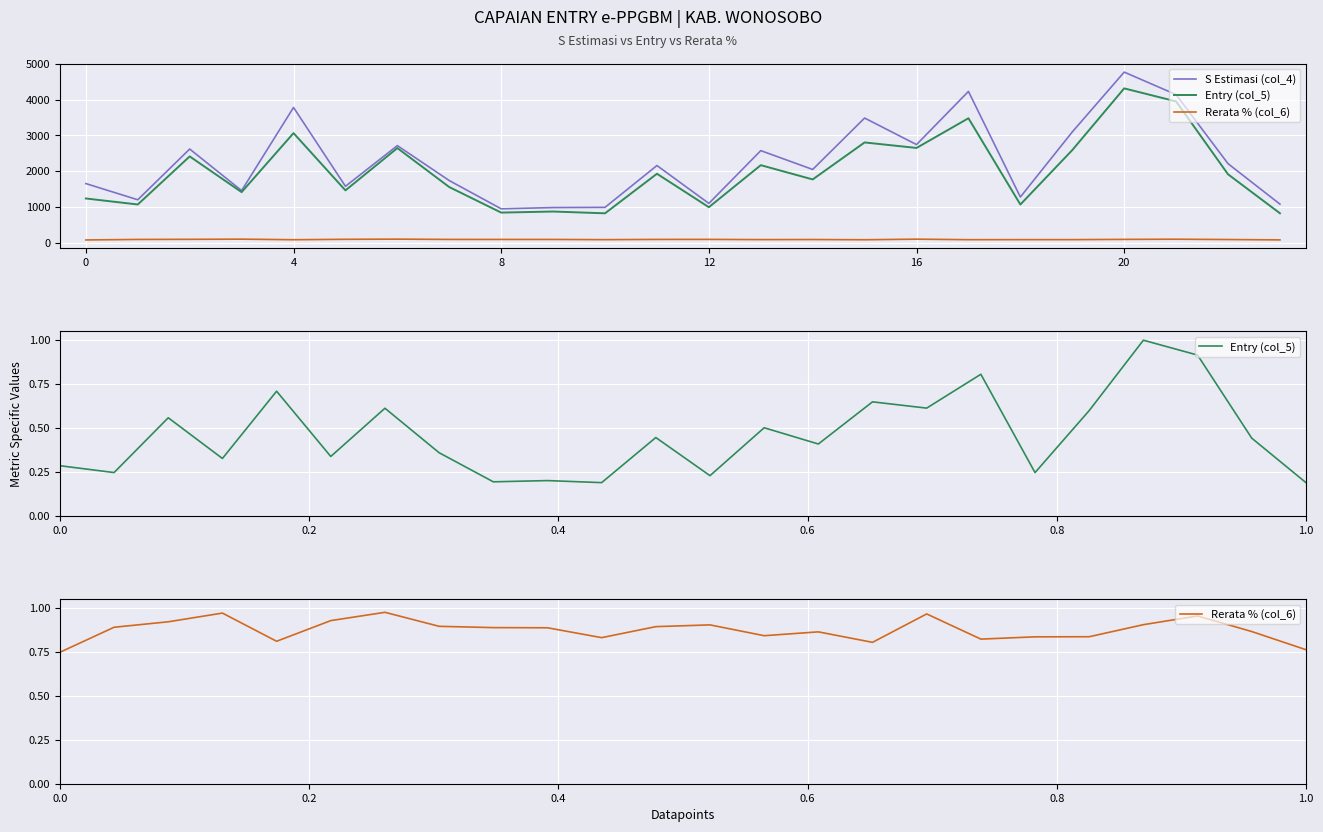

What is the value of the Rerata % (col_6) point at the 18th from the left?

0.8